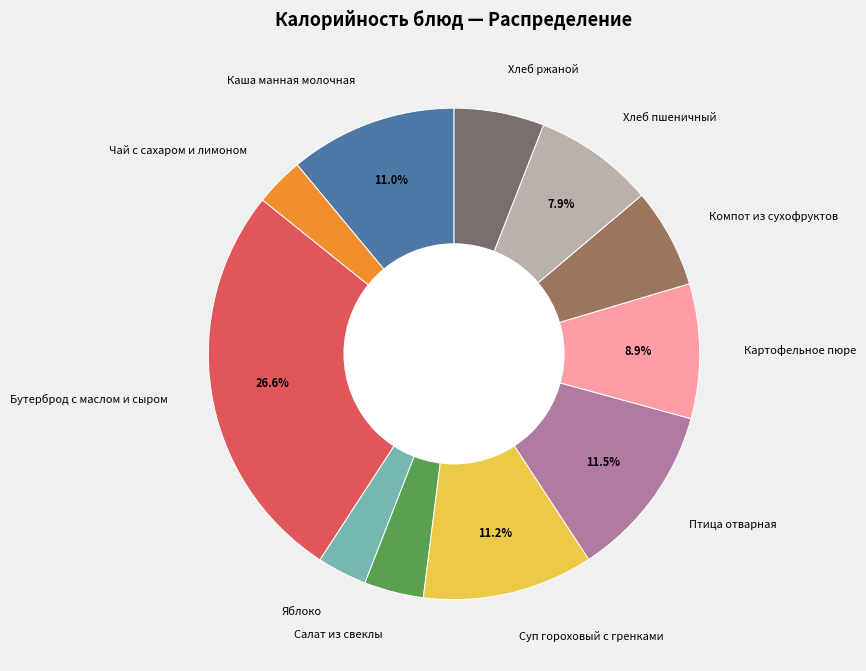

How many slices are in this pie chart?

11